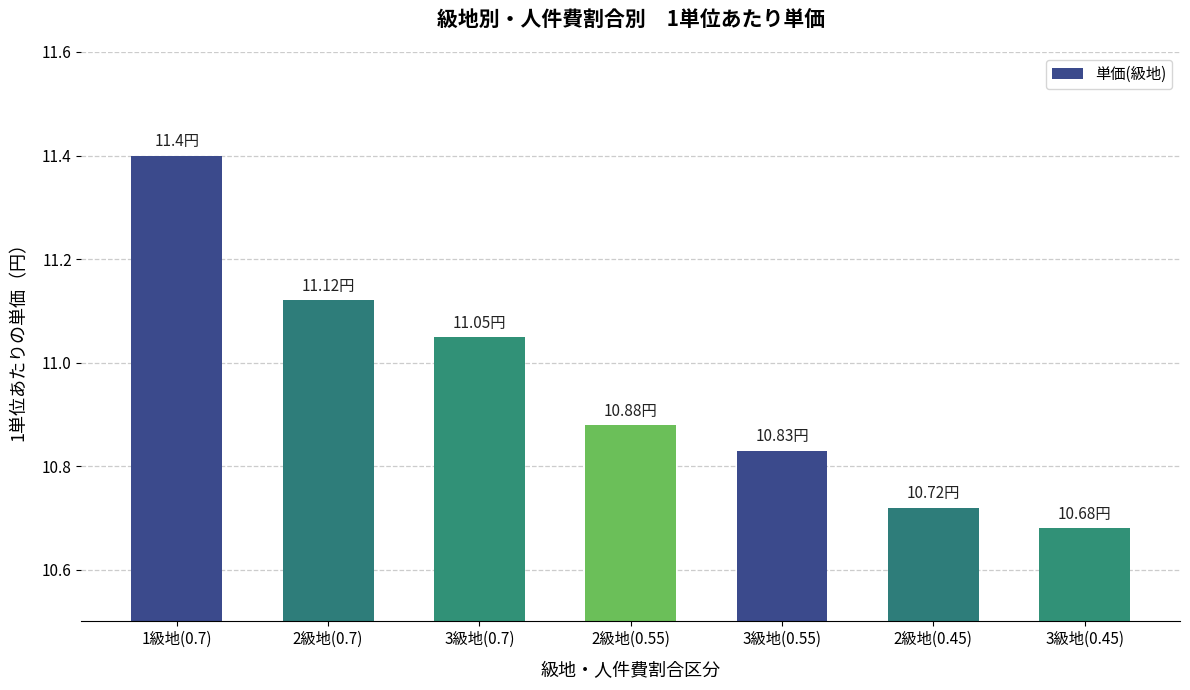

List the labels in order of value, smallest first.

3級地(0.45), 2級地(0.45), 3級地(0.55), 2級地(0.55), 3級地(0.7), 2級地(0.7), 1級地(0.7)